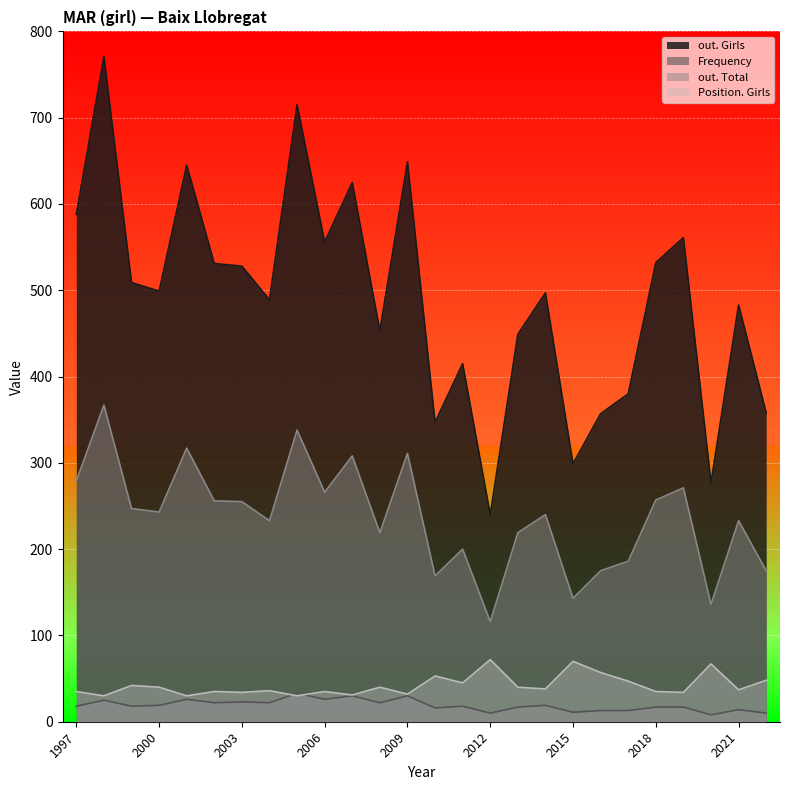

Rank the series at 1997 from highest to lowest value.

out. Girls, out. Total, Position. Girls, Frequency